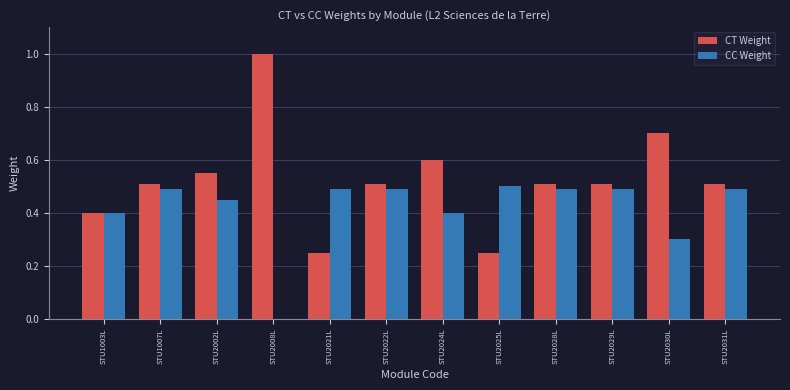

Between STU1003L and STU2029L, which series saw the biggest shift?

CT Weight